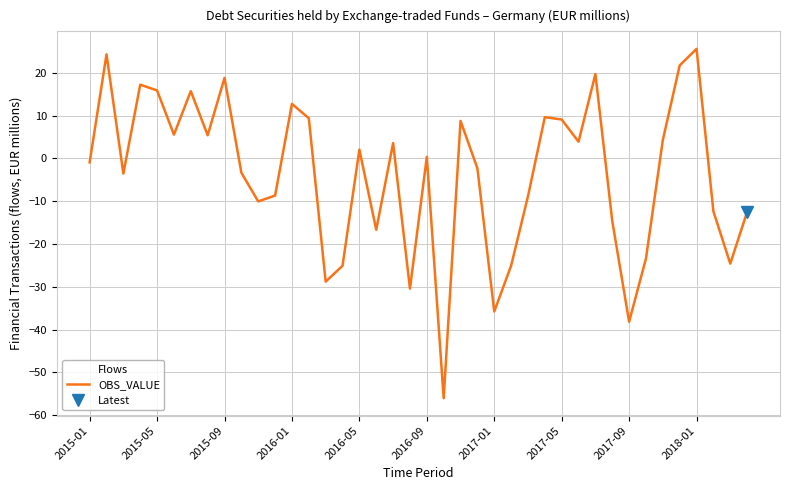

Reading right to left, transcribe all the data shown in this chart.

-12.5	-24.6	-12.4	25.6	21.7	4.3	-23.4	-38.2	-14.6	19.7	3.9	9.1	9.7	-8.8	-25.1	-35.8	-2.3	8.8	-56.0	0.4	-30.4	3.6	-16.7	2.1	-25.1	-28.8	9.4	12.8	-8.7	-10.0	-3.3	18.8	5.4	15.7	5.6	15.9	17.3	-3.5	24.3	-0.9